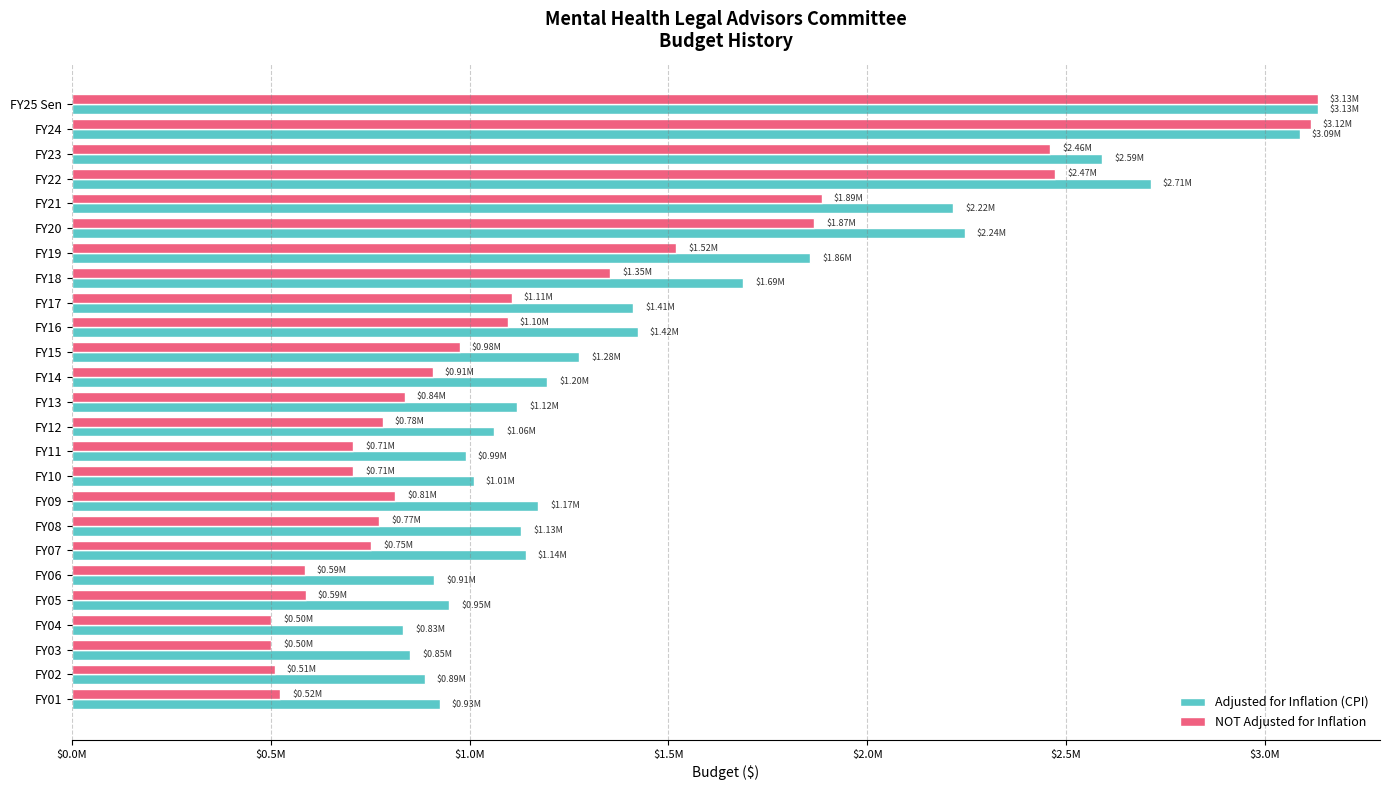

What are all the series names shown in the legend?

Adjusted for Inflation (CPI), NOT Adjusted for Inflation